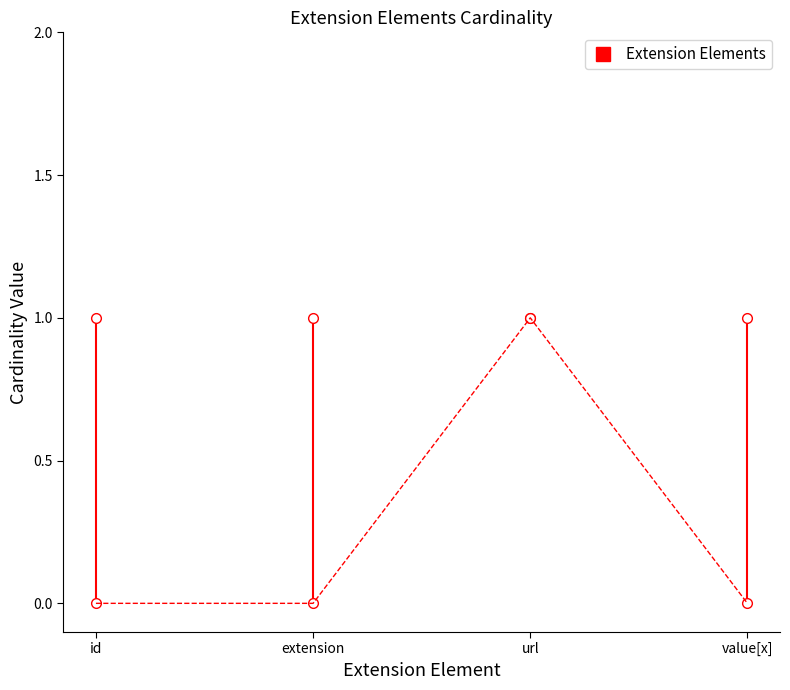

What is the greatest value displayed?

1